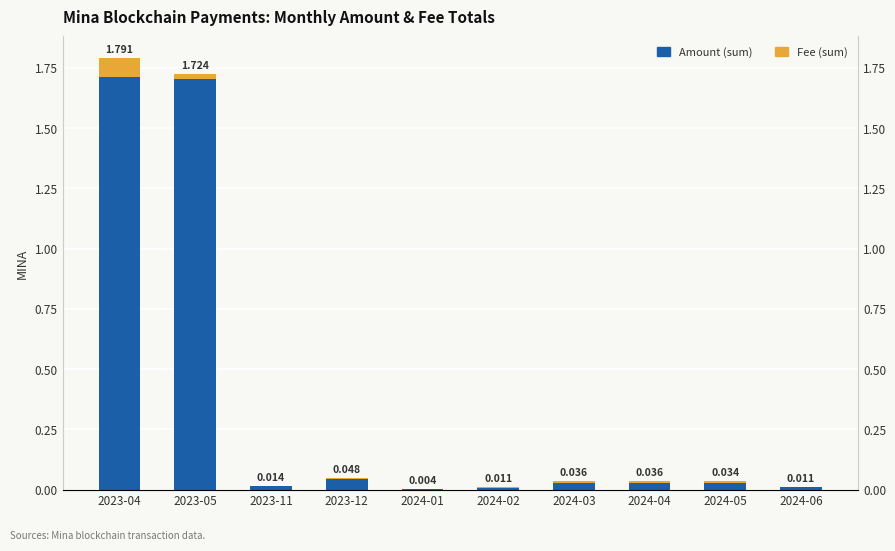

Which has a higher value, 2024-01 or 2024-04?

2024-04